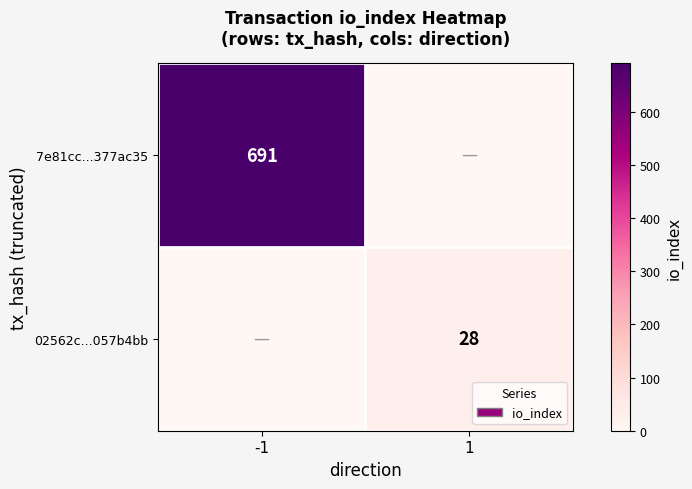

True or false: 7e81cc...377ac35 has a value of 691 at -1.

True